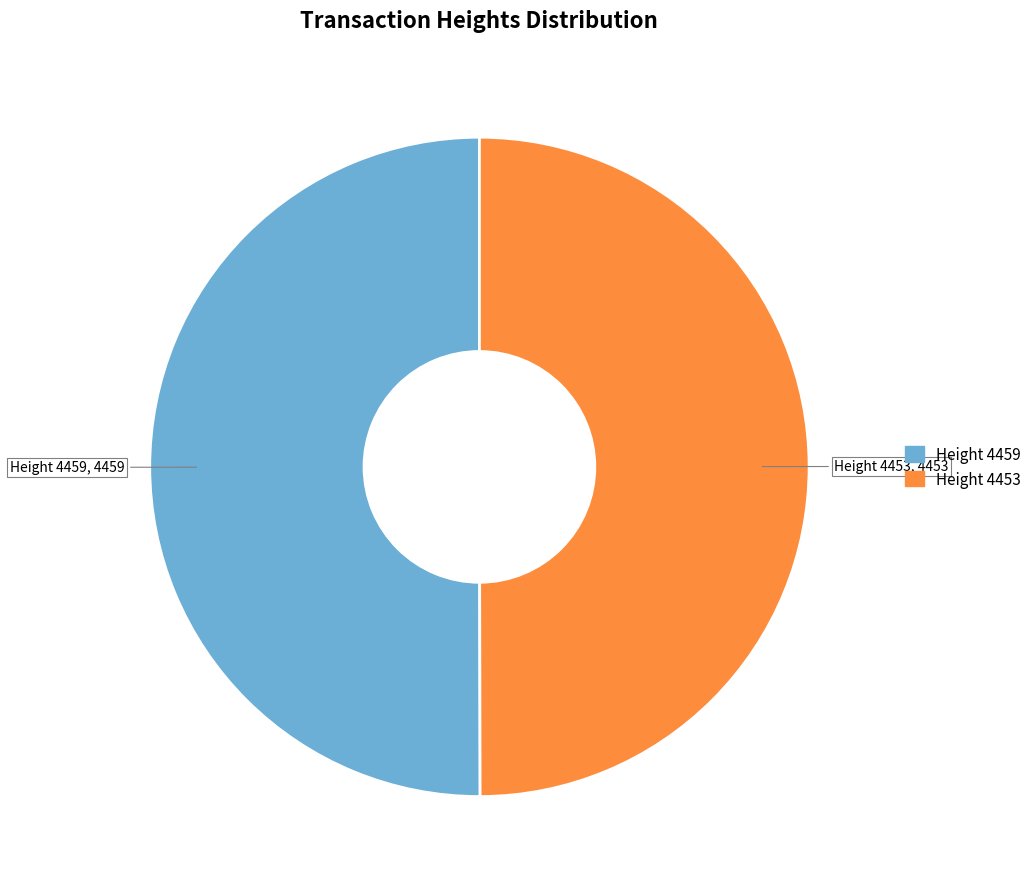

Do Height 4453 and Height 4459 together represent more than half of the pie?

Yes